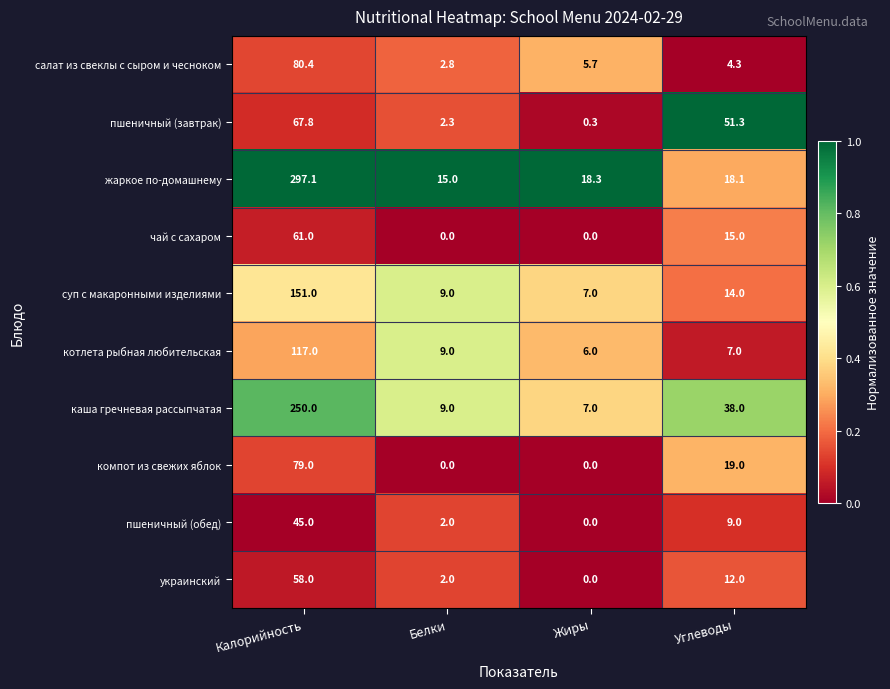

At which label does чай с сахаром first exceed 15?

Калорийность